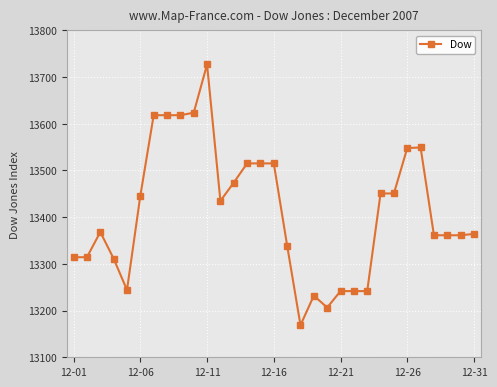

What is the greatest value displayed?

13726.9